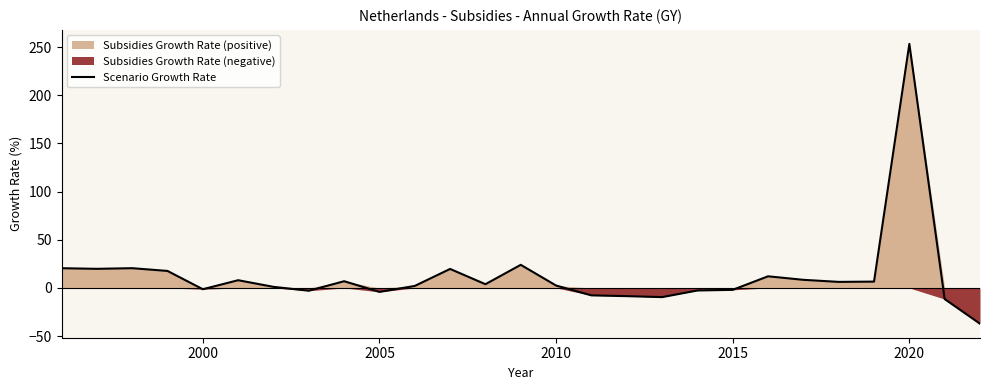

Which category has the highest value in the Scenario Growth Rate series?

2020